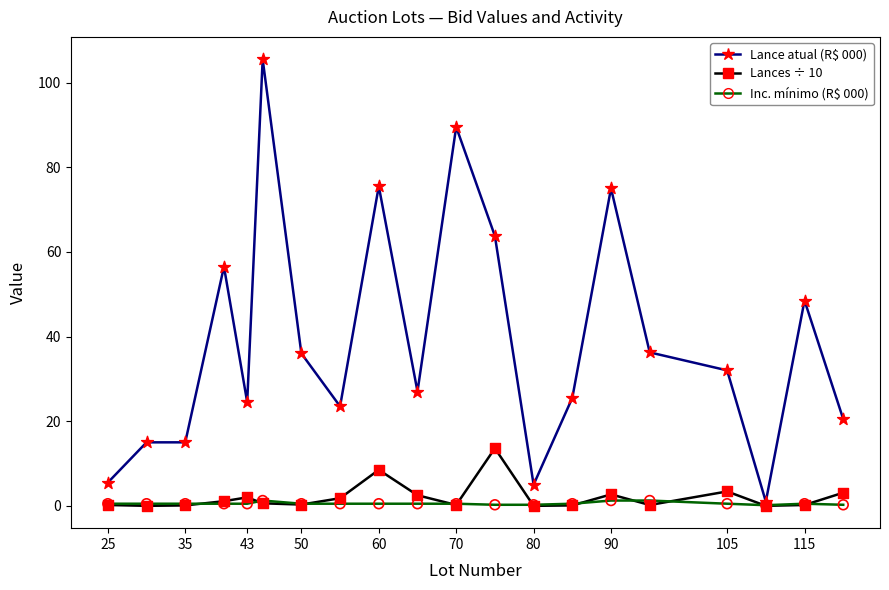

Which series has the largest total across all categories?

Lance atual (R$ 000)